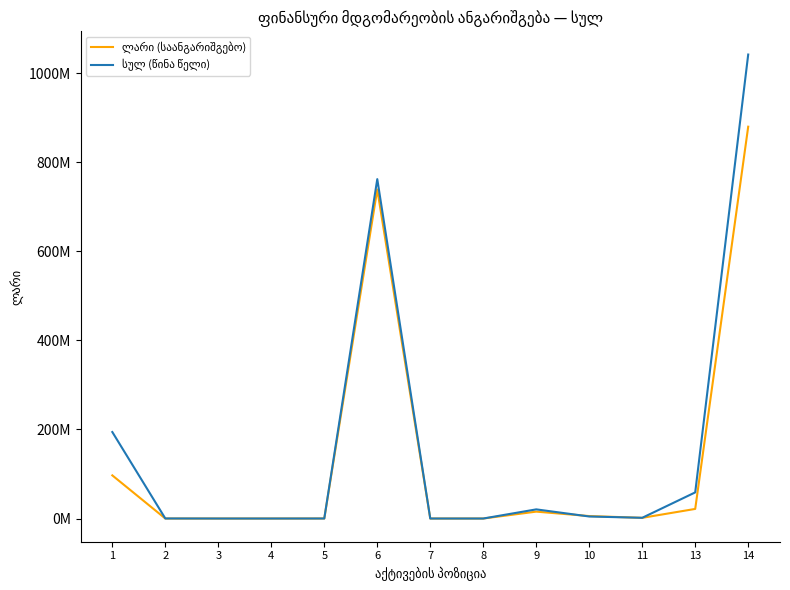

The value of ლარი (საანგარიშგებო) at 5 is 54000.0. True or false?

True